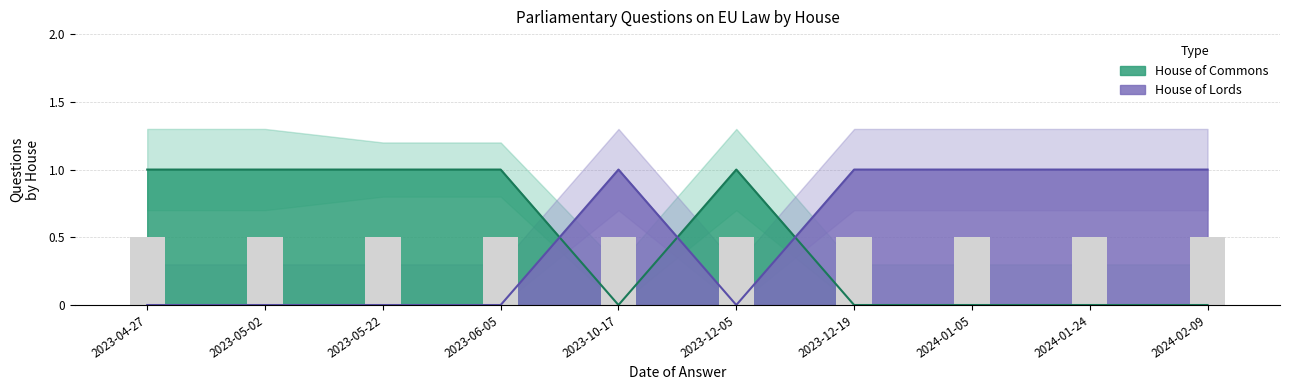

What is the sum of all House of Commons values?

5